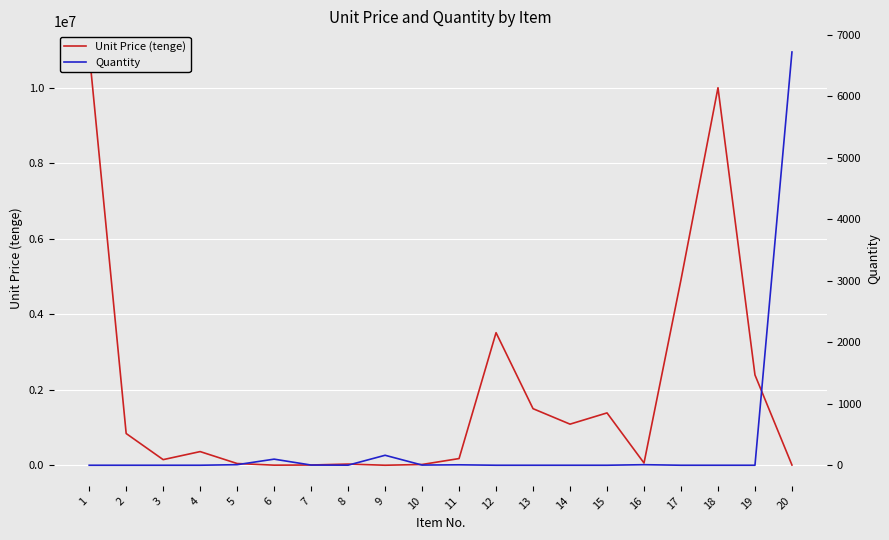

At which category does Unit Price (tenge) reach its first local valley?

3